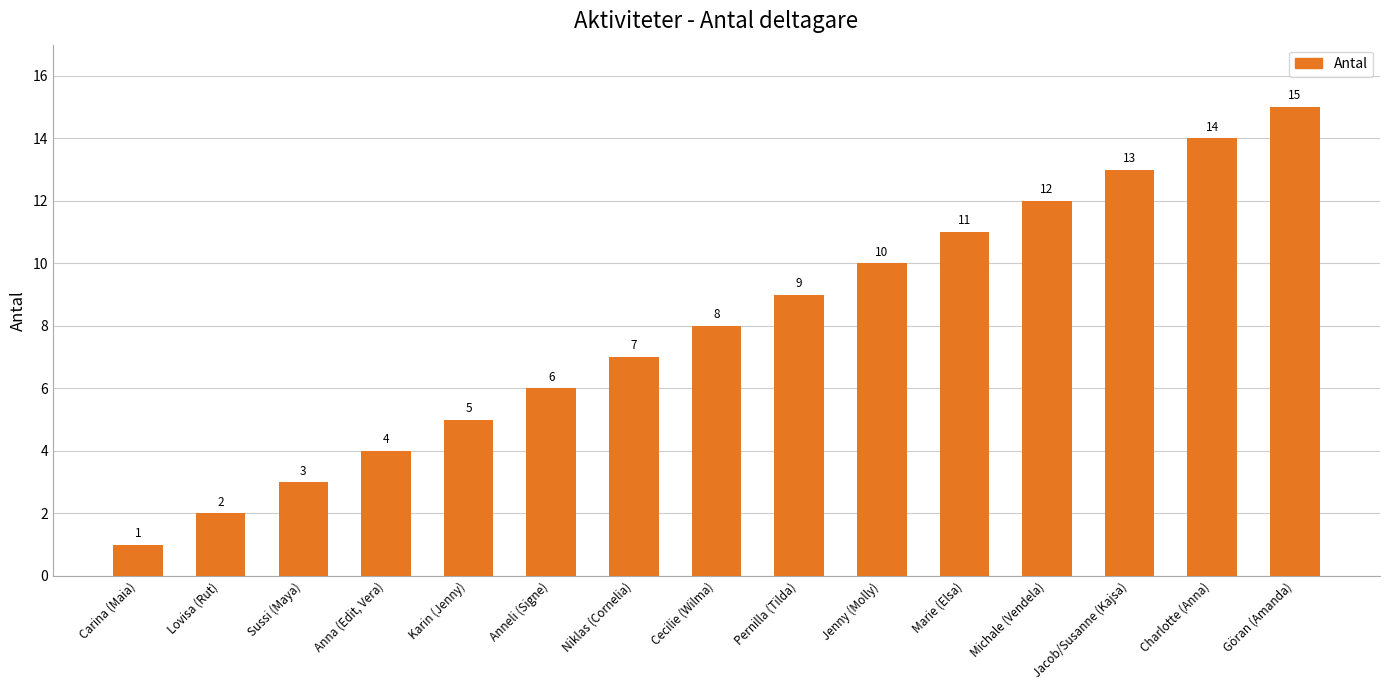

Rank the categories by value from lowest to highest.

Carina (Maia), Lovisa (Rut), Sussi (Maya), Anna (Edit, Vera), Karin (Jenny), Anneli (Signe), Niklas (Cornelia), Cecilie (Wilma), Pernilla (Tilda), Jenny (Molly), Marie (Elsa), Michale (Vendela), Jacob/Susanne (Kajsa), Charlotte (Anna), Göran (Amanda)